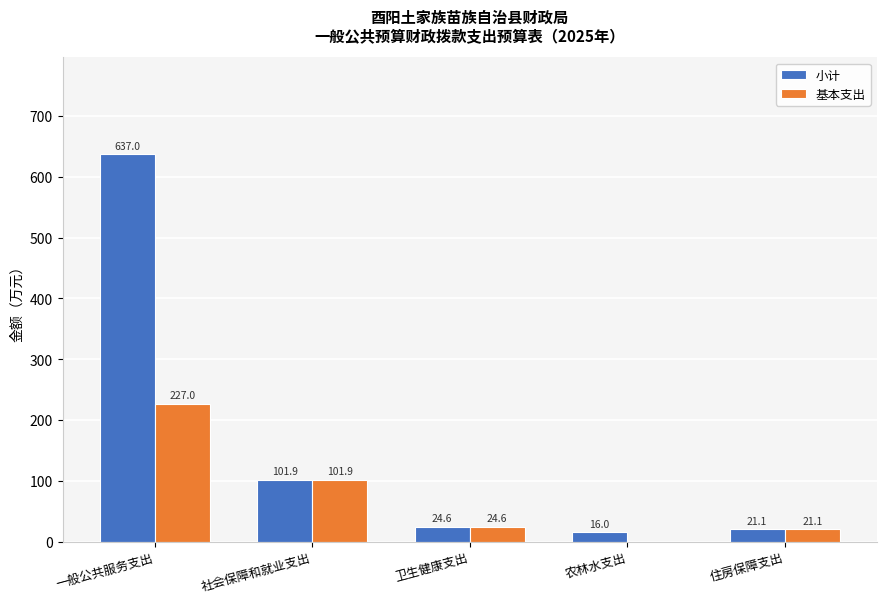

Reading left to right, list all the values displayed in this chart.

小计: 637.0	101.9	24.6	16.0	21.1
基本支出: 227.0	101.9	24.6	0.0	21.1